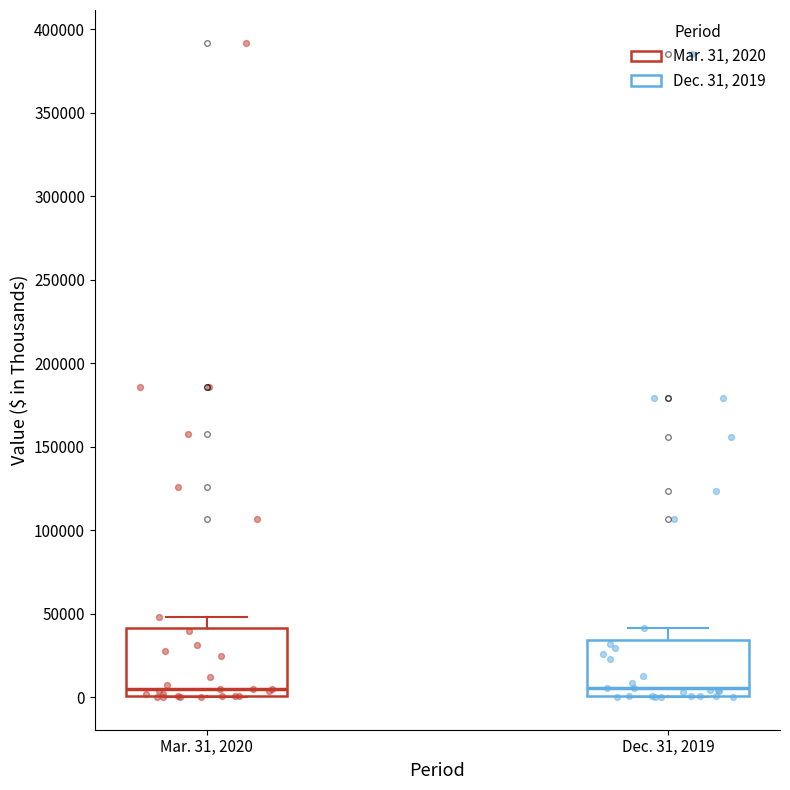

Reading left to right, transcribe this box plot: for each box, give where its median line is, the range the box spans, and where its two whiskers end, as read against the y-axis. The values are not printed on the chart, so give them approximately, as read against the axis.

Mar. 31, 2020: median 5000, box 0 to 40000, whiskers 0 to 50000
Dec. 31, 2019: median 5000, box 0 to 35000, whiskers 0 to 40000